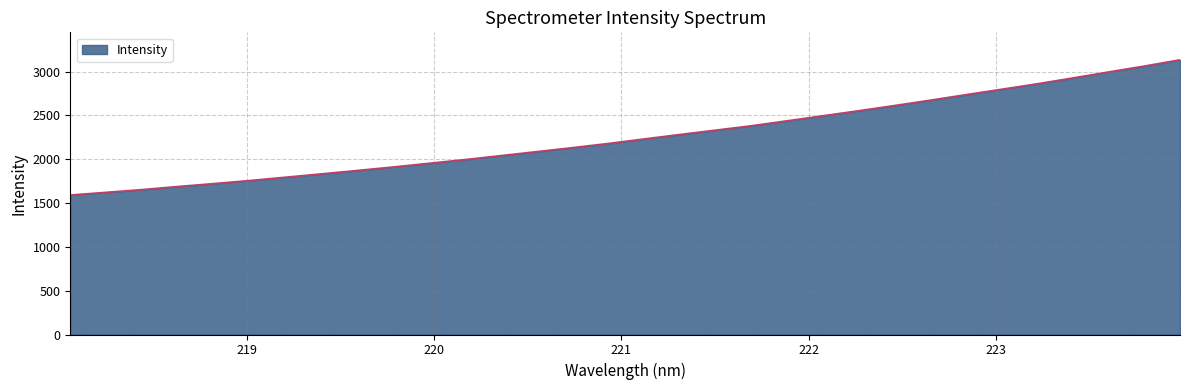

What is the smallest value displayed?

1591.5